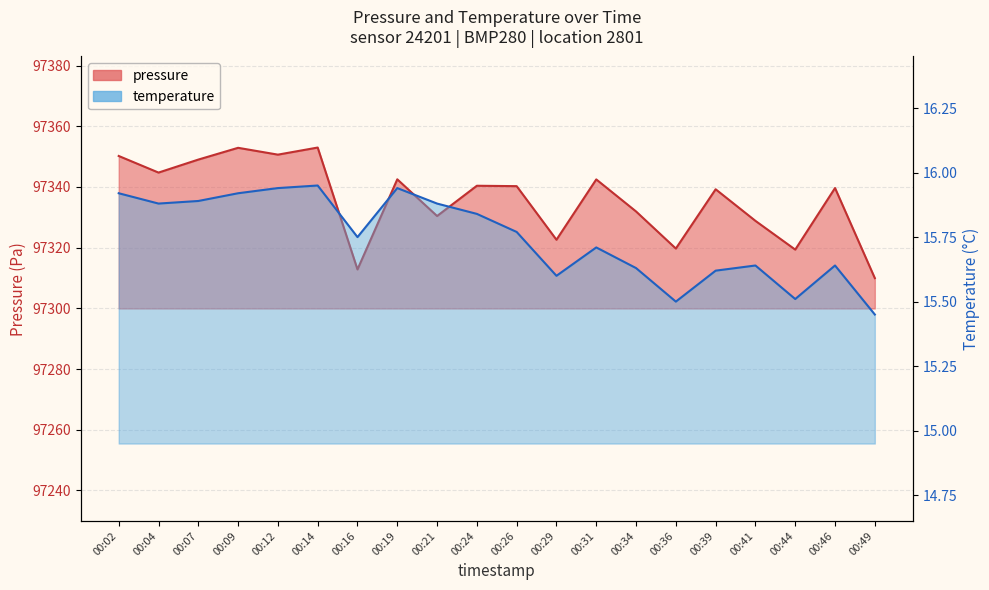

What is the difference between the maximum and minimum values in the temperature series?

0.5